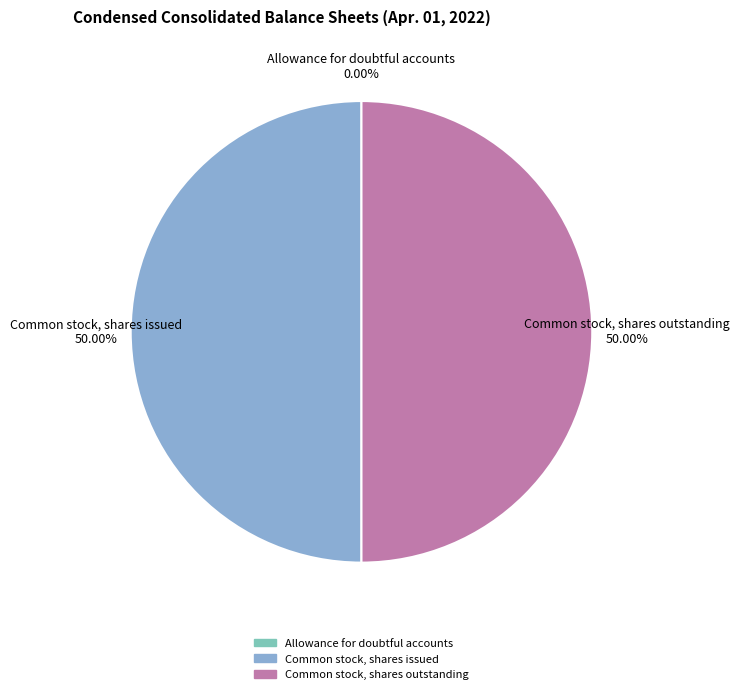

To the nearest percent, what percentage of the pie is Common stock, shares issued?

50%